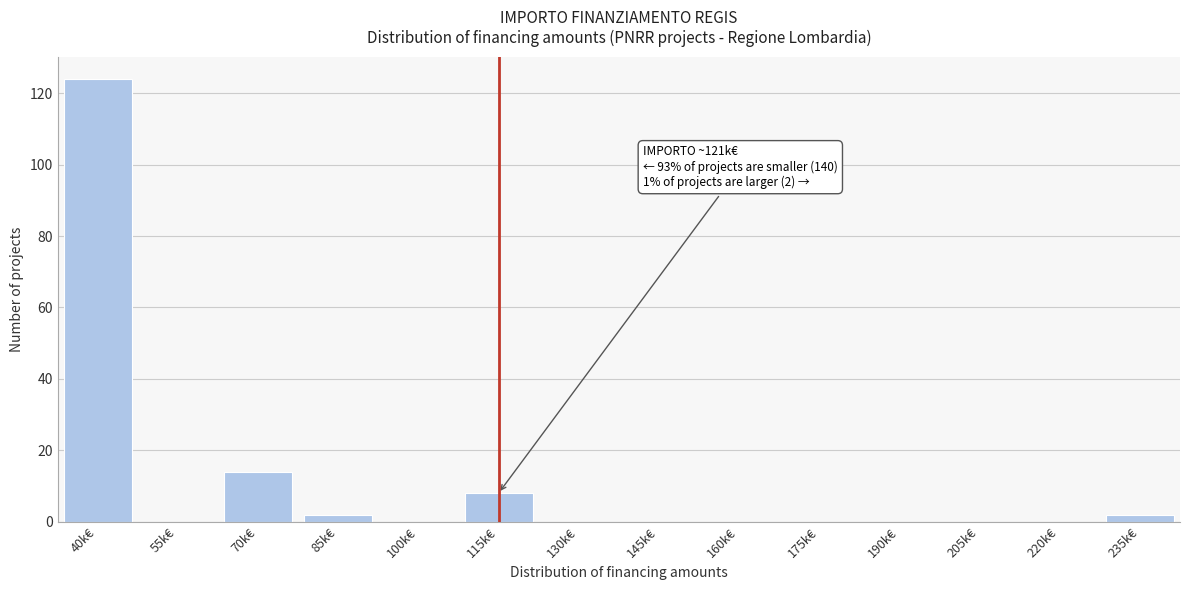

Reading left to right, transcribe all the data shown in this chart.

40k€=124	55k€=0	70k€=14	85k€=2	100k€=0	115k€=8	130k€=0	145k€=0	160k€=0	175k€=0	190k€=0	205k€=0	220k€=0	235k€=2